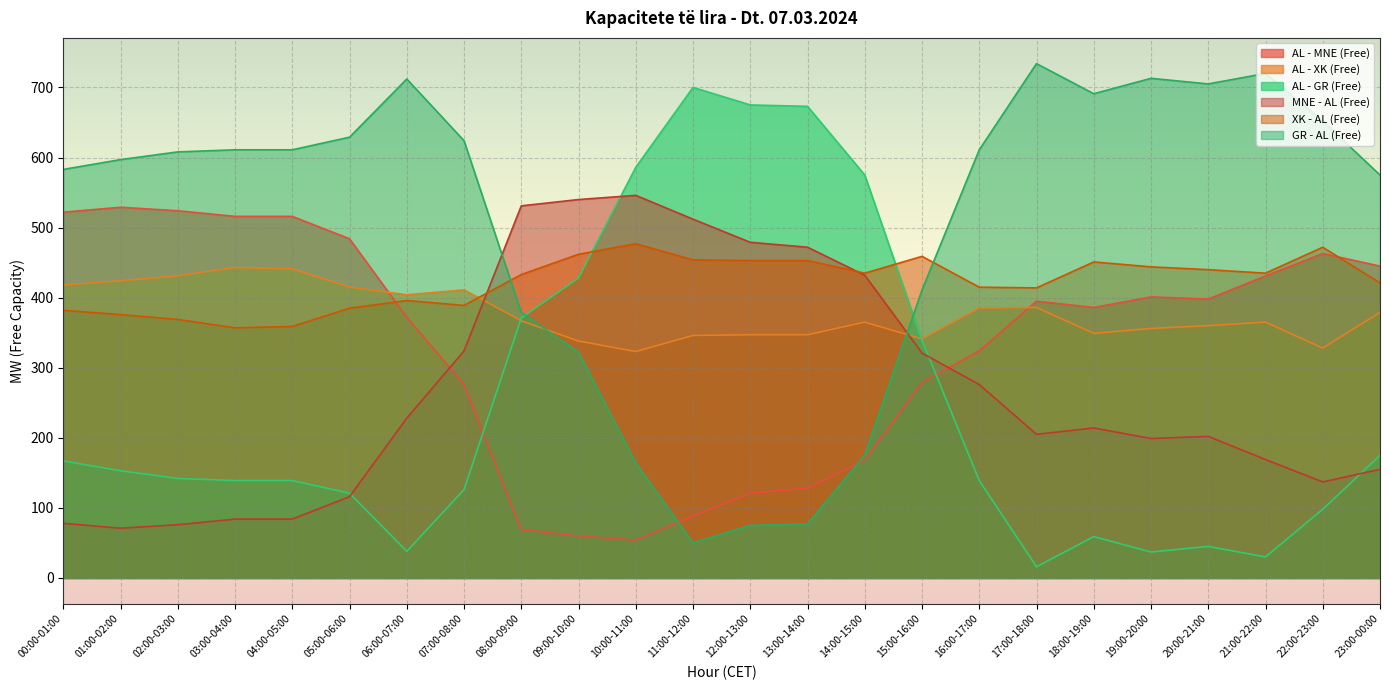

What is the label of the 22nd point from the right?

02:00-03:00